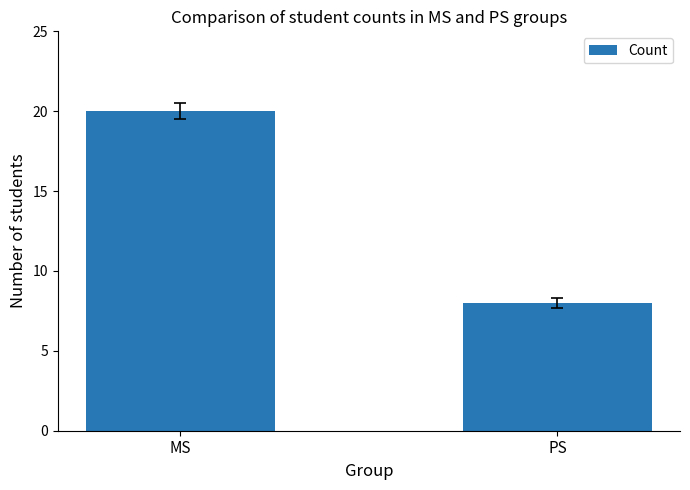

Are the bars horizontal?

No